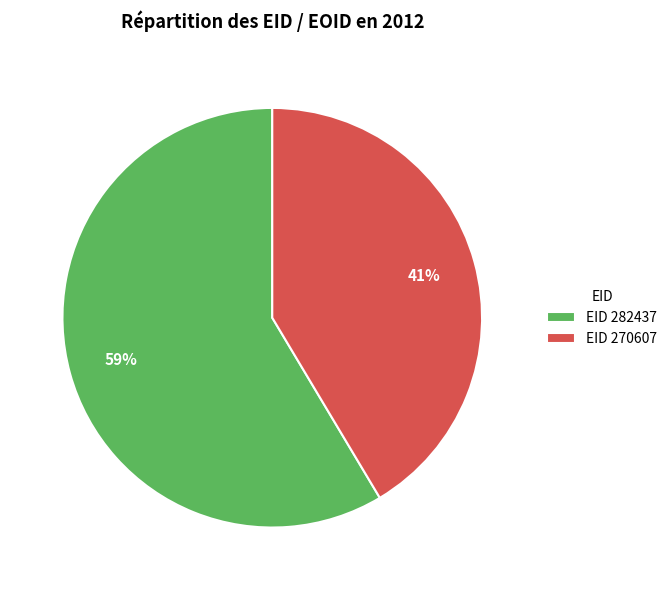

Is the sum of EID 270607 and EID 282437 greater than half?

Yes